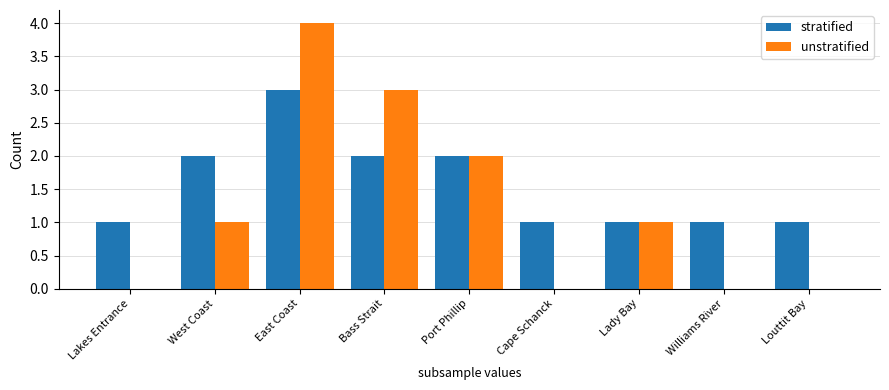

Which series changed the most between Port Phillip and Cape Schanck?

unstratified